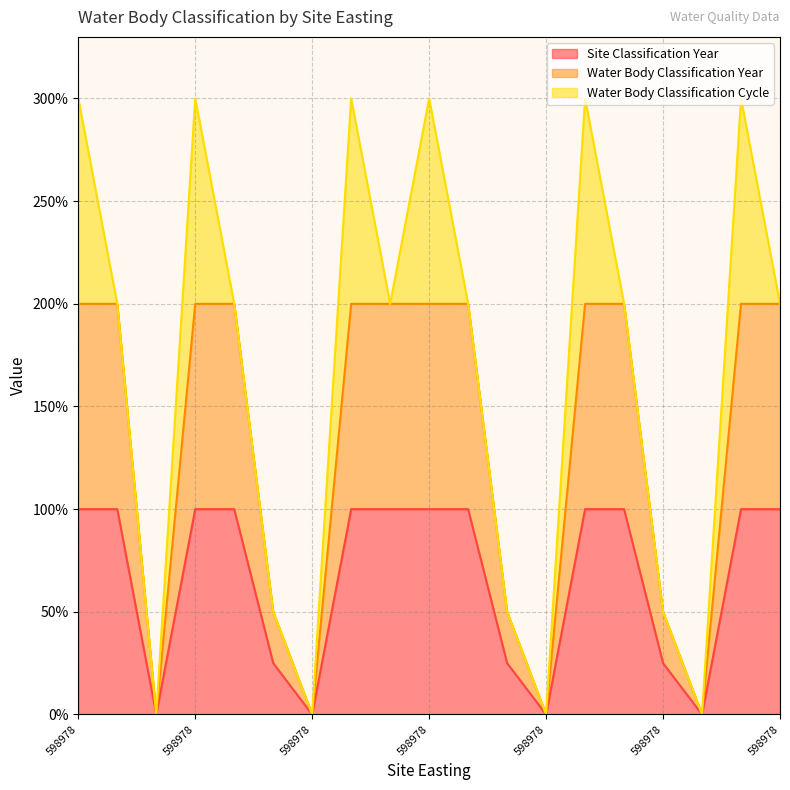

Does the chart display data point markers on the line(s)?

No